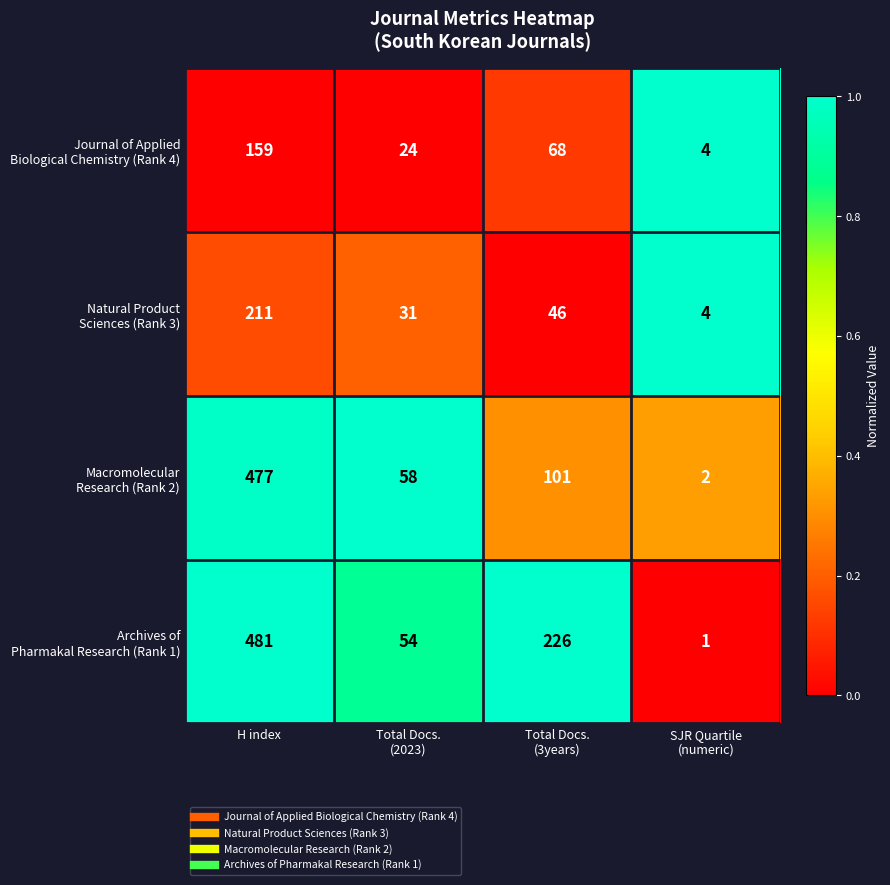

What is the difference between the highest and lowest values at H index?

322